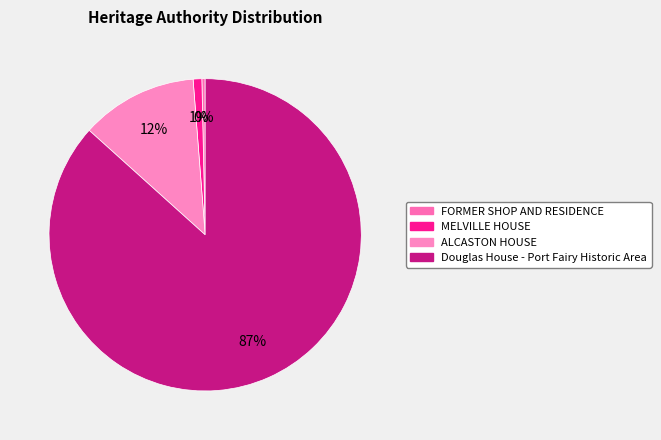

What is the largest slice in the pie chart?

Douglas House - Port Fairy Historic Area